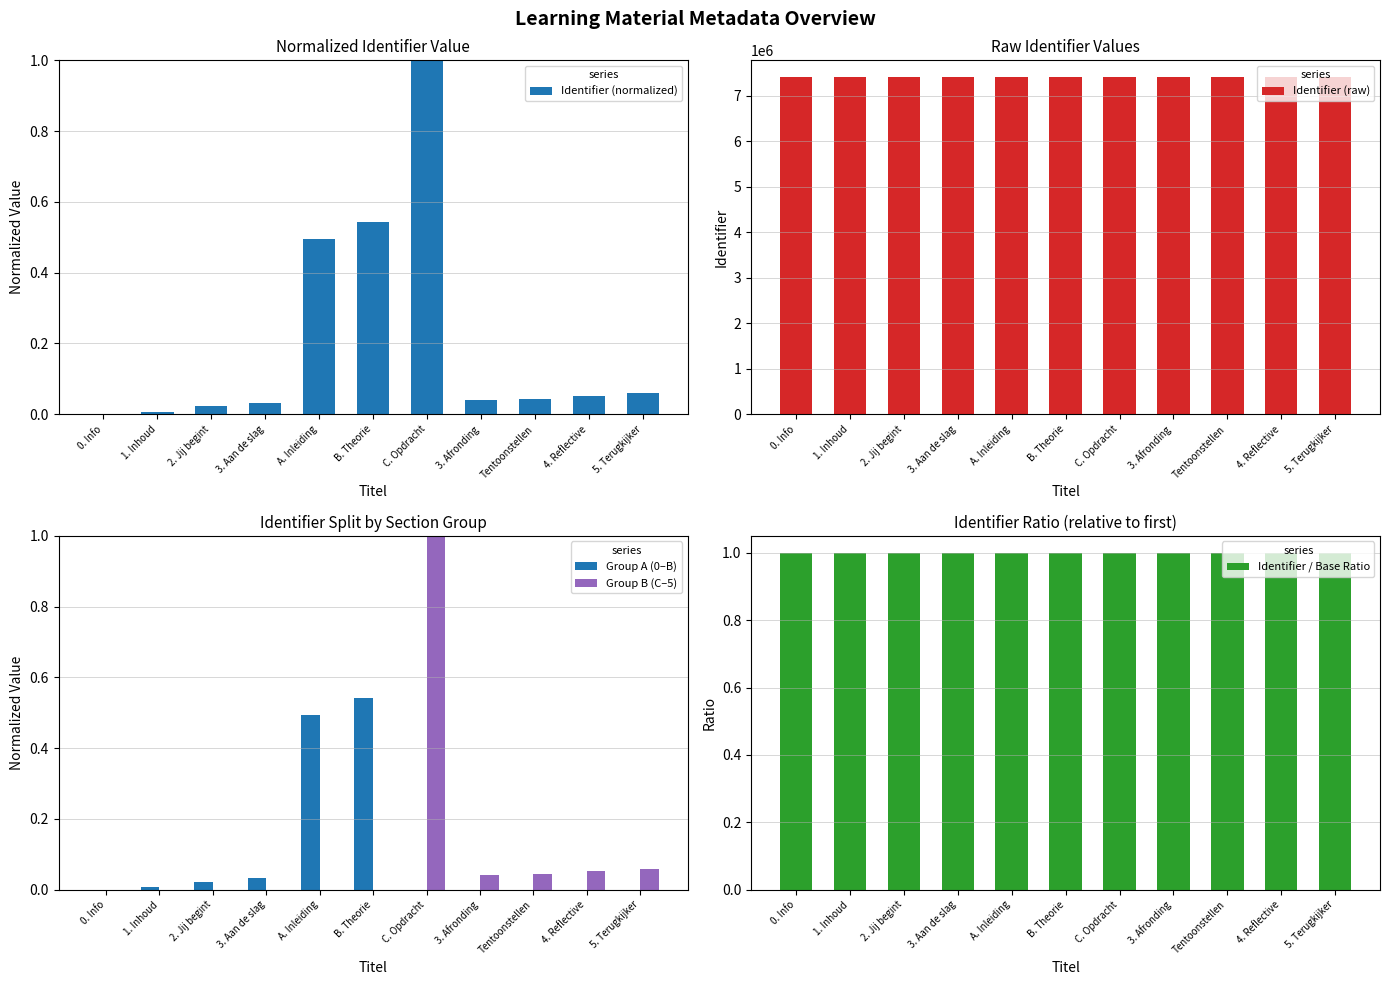

What is the sum of all Group A (0–B) values?

1.1